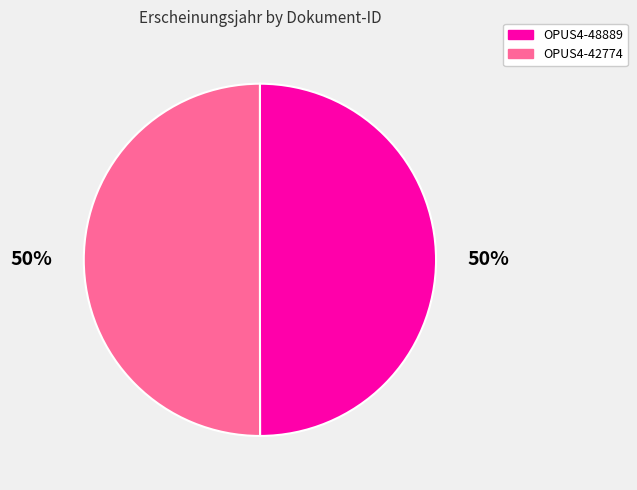

Is the sum of OPUS4-48889 and OPUS4-42774 greater than half?

Yes